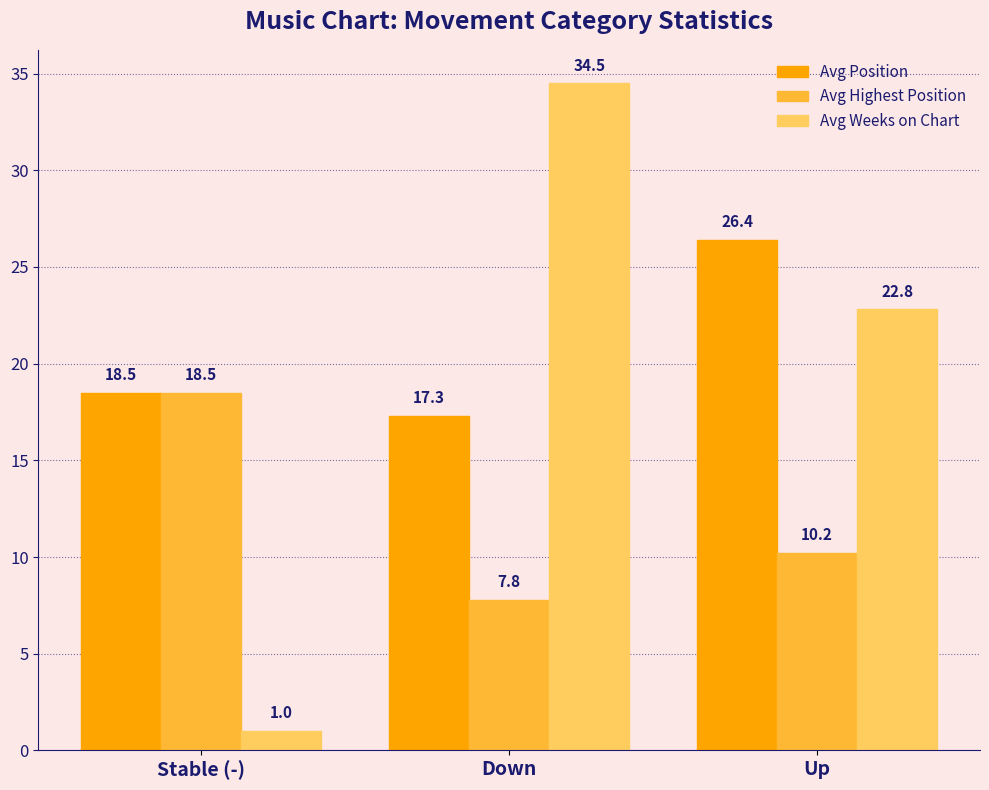

At which label is Avg Weeks on Chart closest to 17?

Up